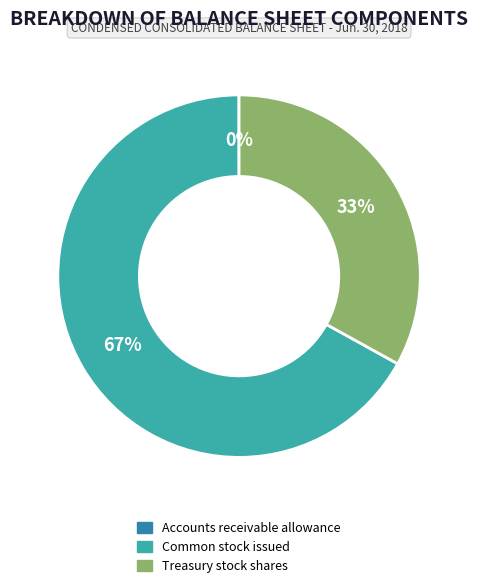

Does Common stock issued account for over 50% of the chart?

Yes